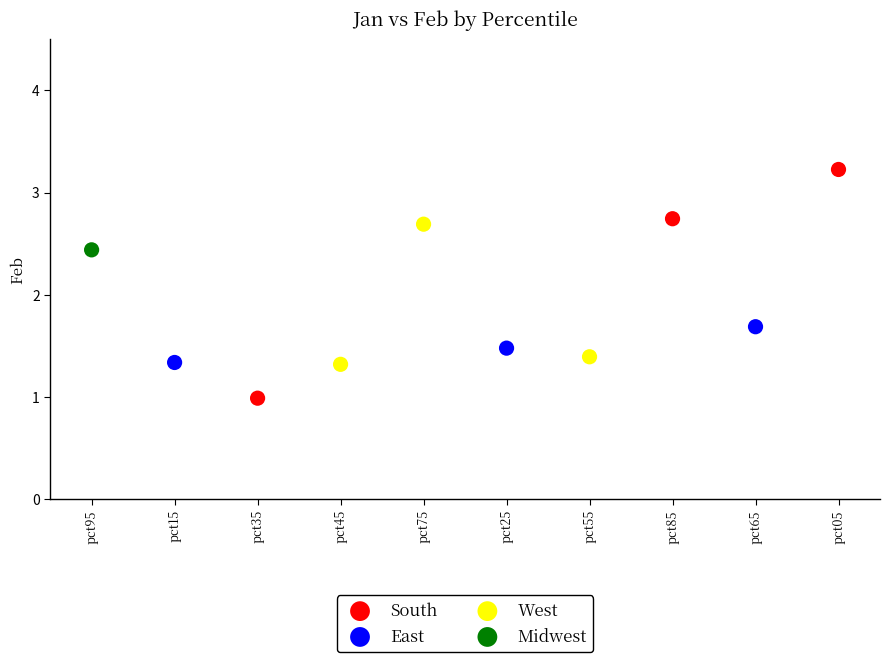

Which series contains the lowest Y value?

South